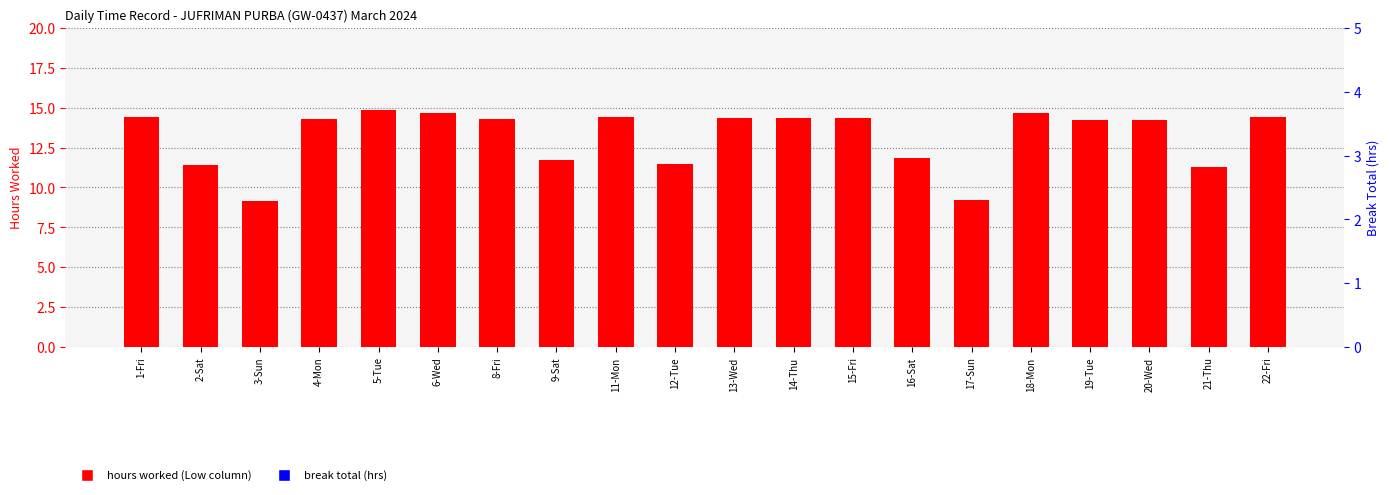

Reading left to right, list all the values displayed in this chart.

Hours Worked (Low): 14.4	11.4	9.1	14.3	14.8	14.7	14.3	11.7	14.4	11.4	14.4	14.3	14.3	11.8	9.2	14.7	14.2	14.2	11.3	14.4
Break Total: 0.0	0.0	0.0	0.0	0.0	0.0	0.0	0.0	0.0	0.0	0.0	0.0	0.0	0.0	0.0	0.0	0.0	0.0	0.0	0.0